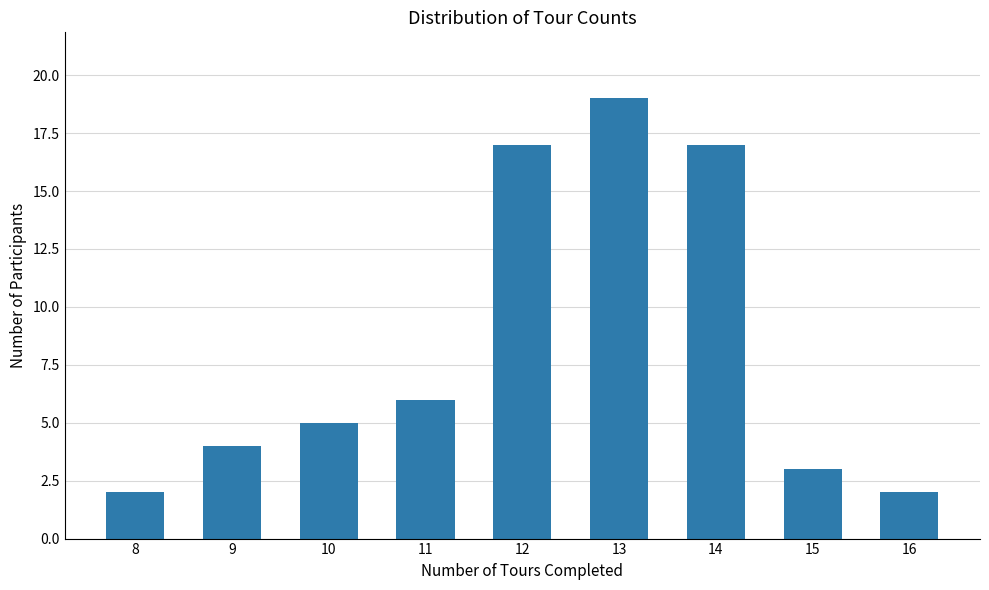

Read the value at 8.

2